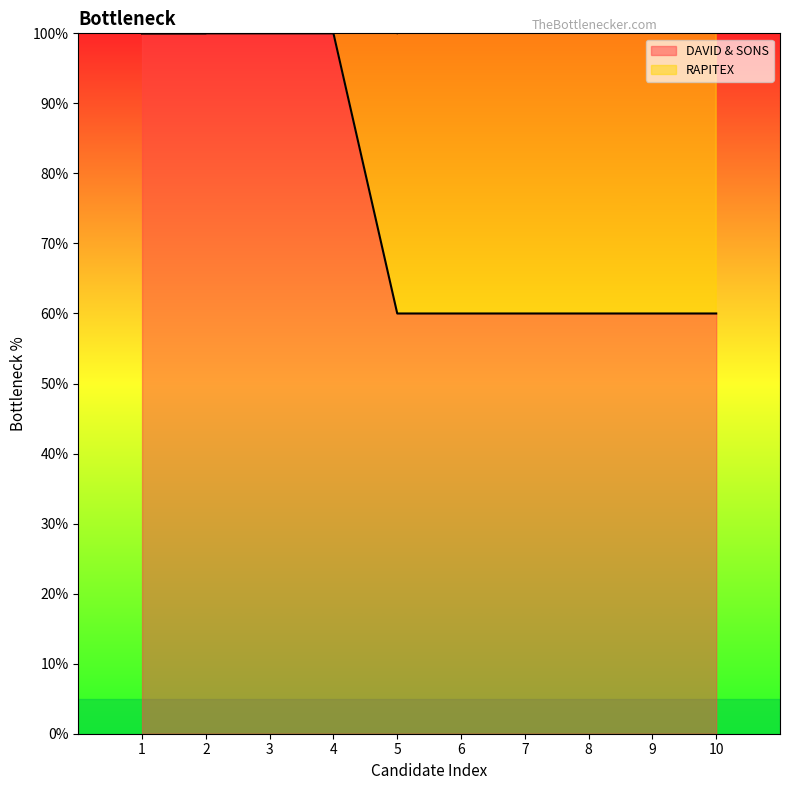

Which has a higher value, 3 or 9?

3